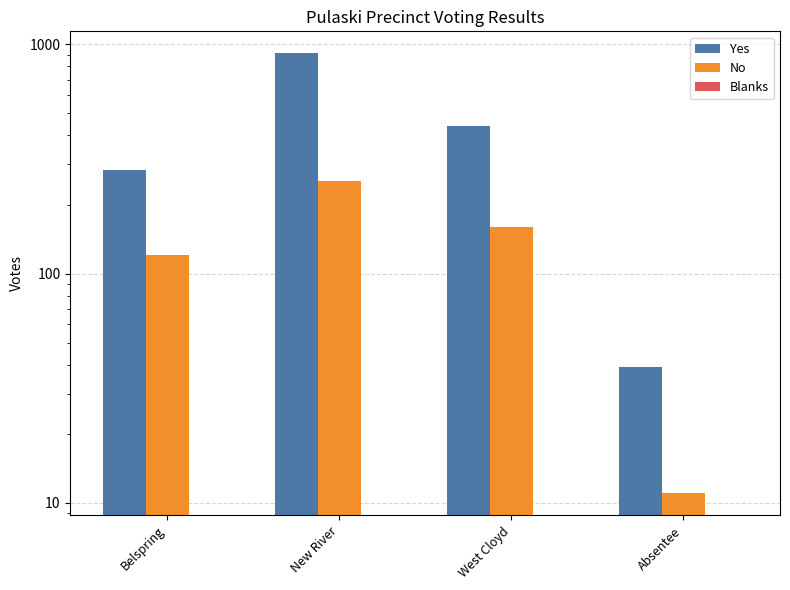

At which label is Blanks closest to 0?

Belspring